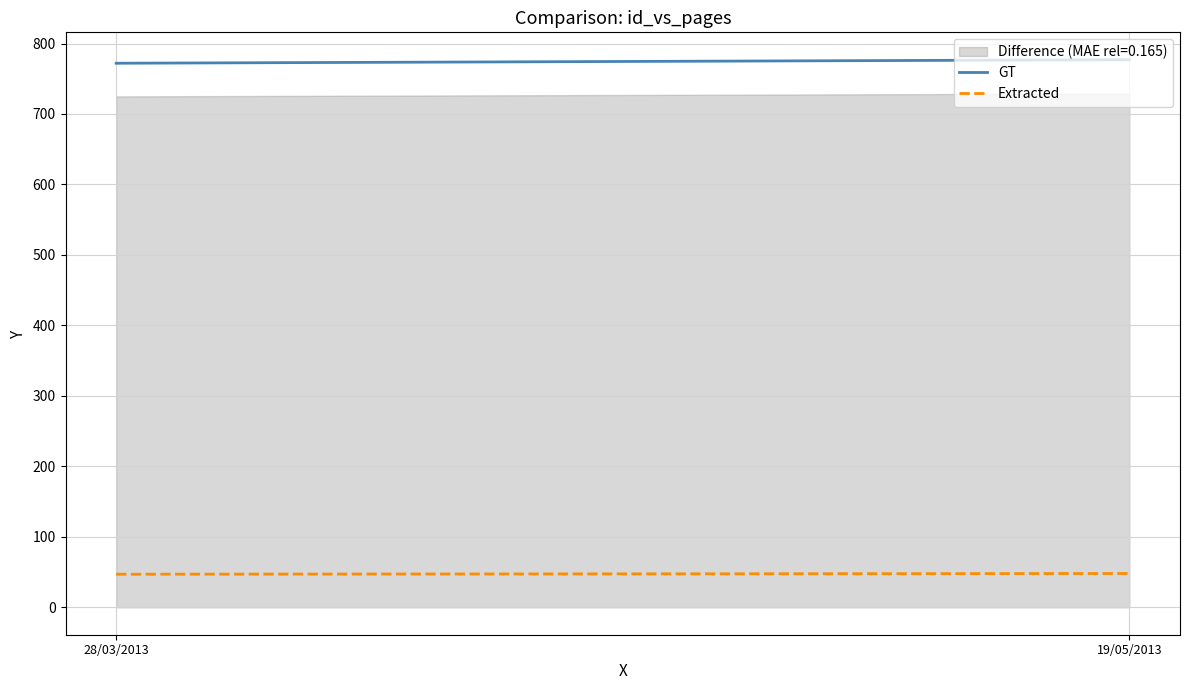

Which series has the largest range (max minus min)?

GT